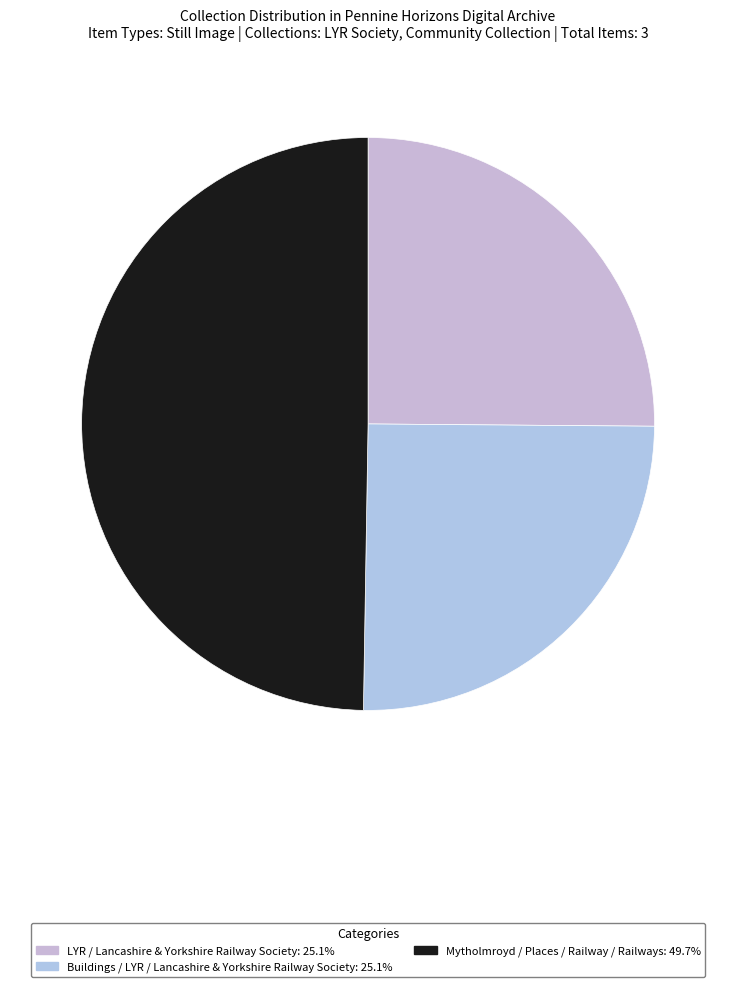

Which slice is the largest?

Mytholmroyd / Places / Railway / Railways